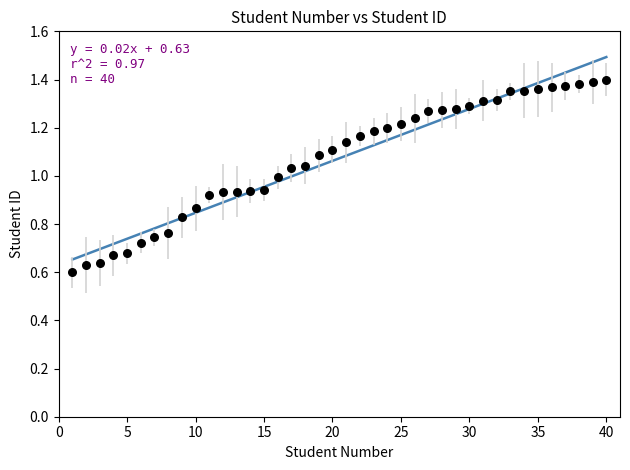

What is the range of X values (max minus min)?

39.0